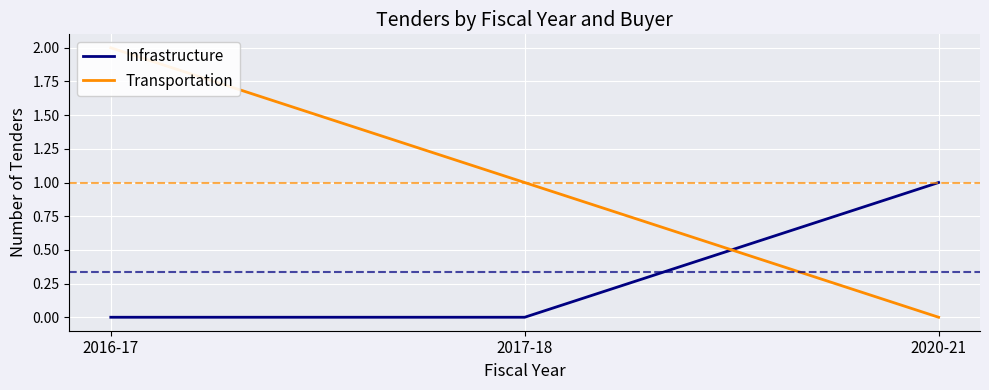

Which label corresponds to the smallest value in the chart?

2016-17